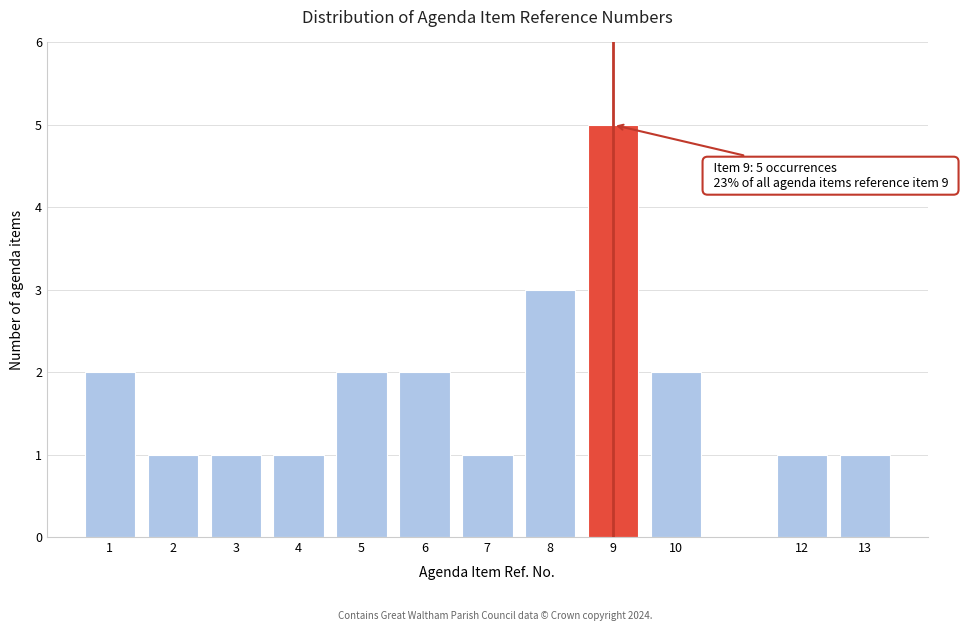

Reading left to right, transcribe all the data shown in this chart.

2	1	1	1	2	2	1	3	5	2	1	1